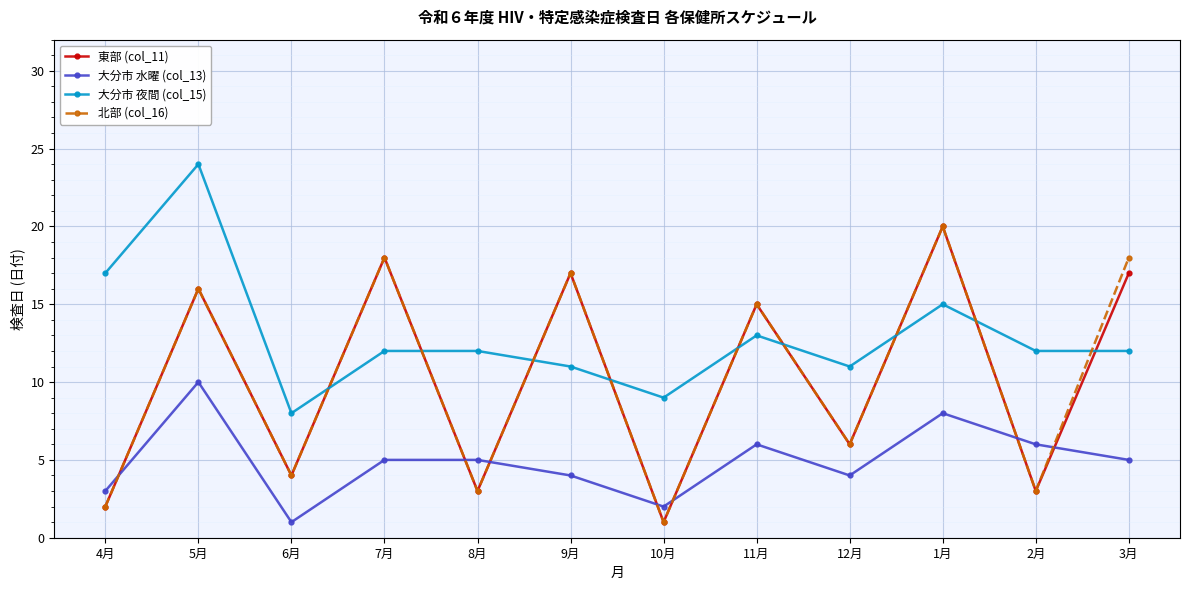

What is the label of the 10th point from the left?

1月